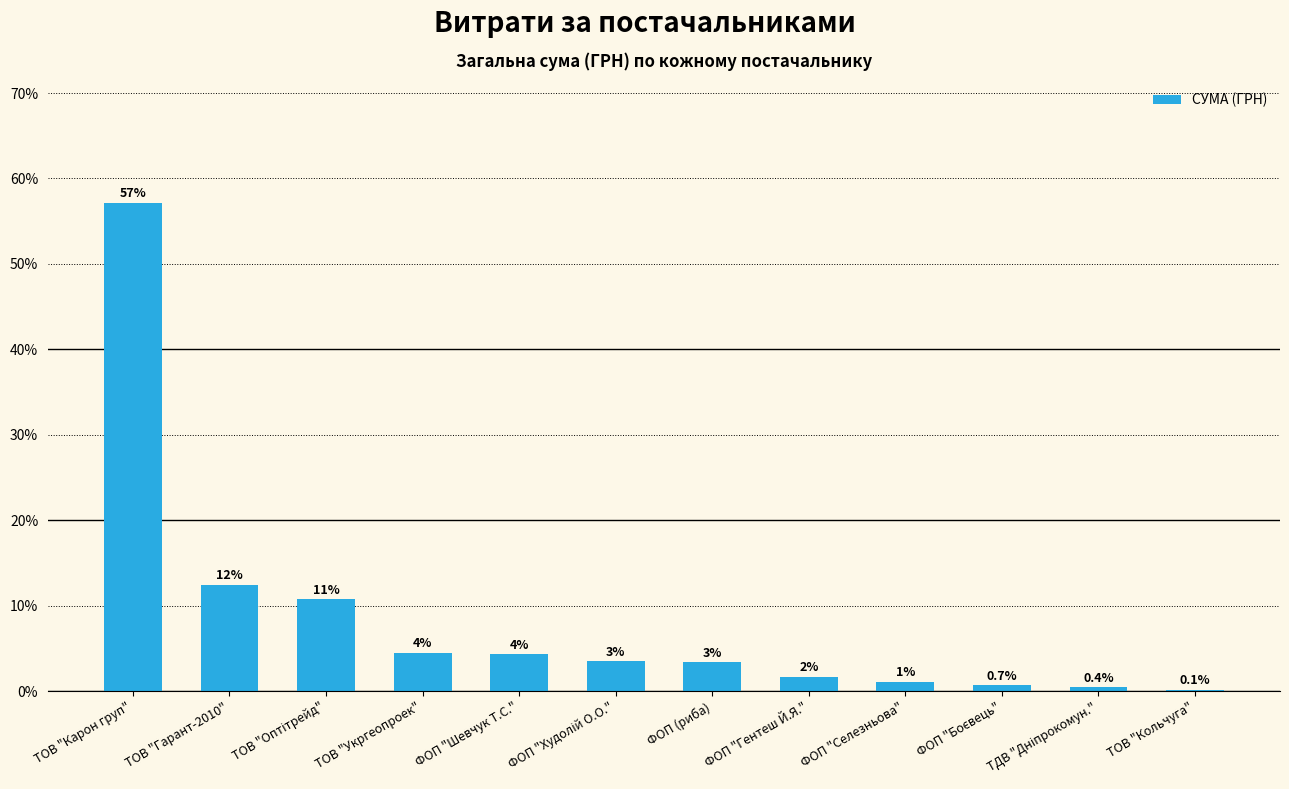

Does the chart contain any negative values?

No